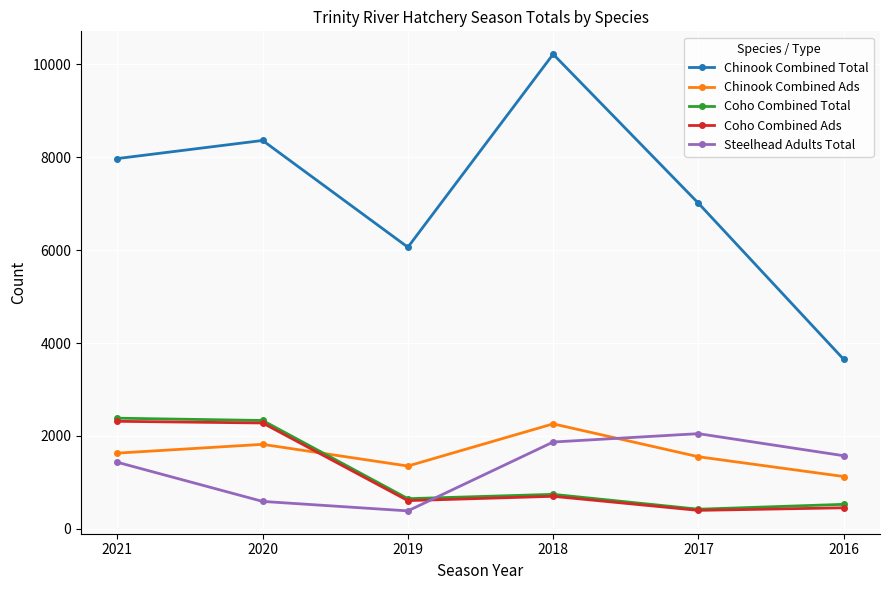

Count the number of data series in this chart.

5